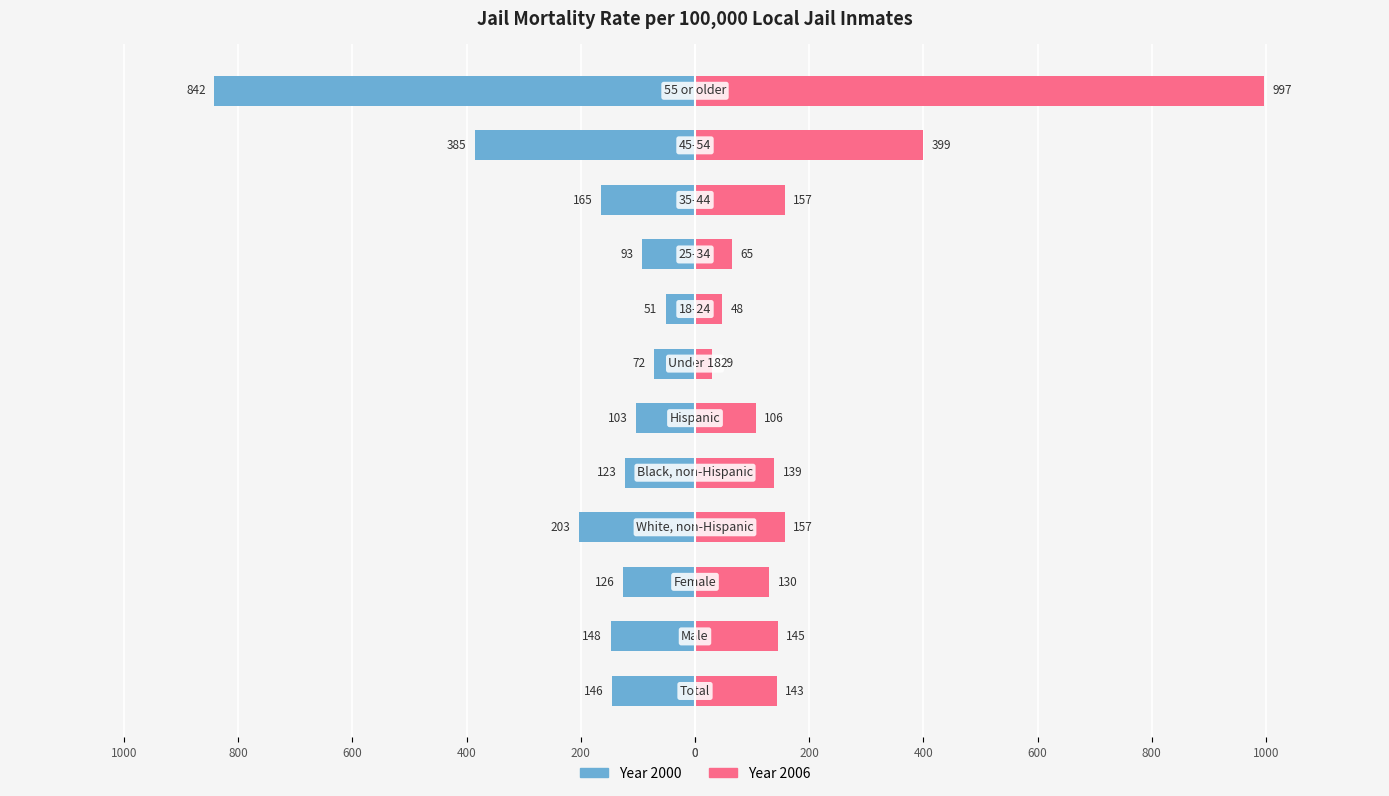

Reading left to right, what are all the values shown in this chart?

2000: Total=-146	Male=-148	Female=-126	White, non-Hispanic=-203	Black, non-Hispanic=-123	Hispanic=-103	Under 18=-72	18-24=-51	25-34=-93	35-44=-165	45-54=-385	55 or older=-842
2006: Total=143	Male=145	Female=130	White, non-Hispanic=157	Black, non-Hispanic=139	Hispanic=106	Under 18=29	18-24=48	25-34=65	35-44=157	45-54=399	55 or older=997